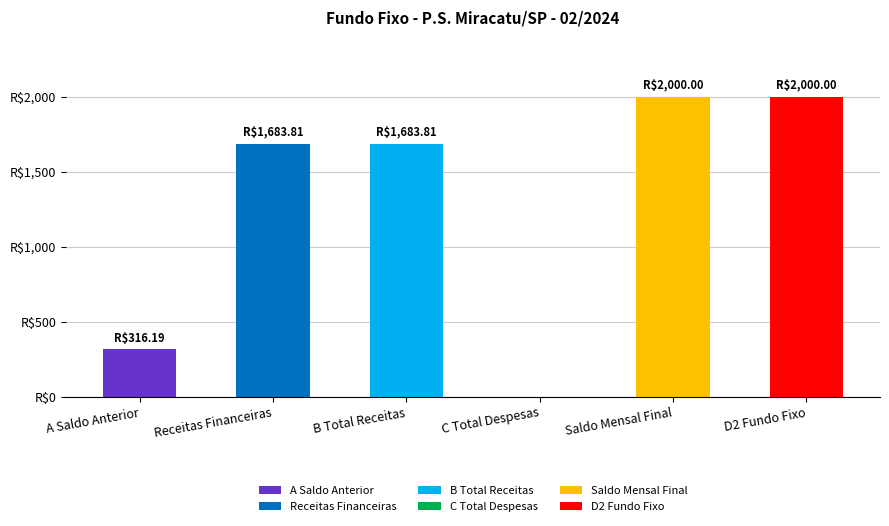

What is the label of the 5th bar from the right?

Receitas Financeiras